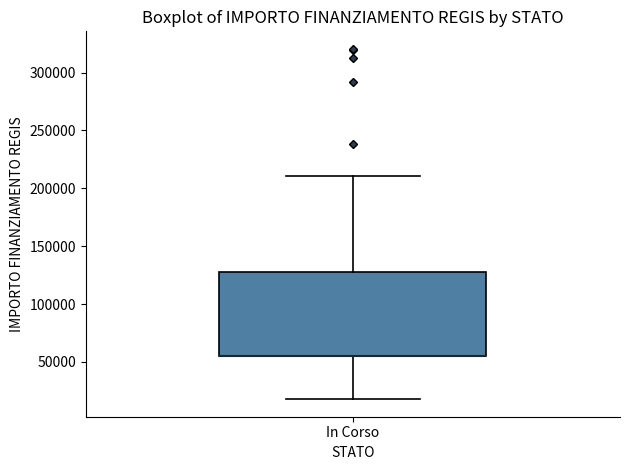

Read this box plot against the y-axis: the position of the median line, the range covered by the box, and the ends of both whiskers. The values are not printed on the chart, so give them approximately, as read against the axis.

median 55000 (drawn on the box's lower edge), box 55000 to 130000, whiskers 20000 to 210000